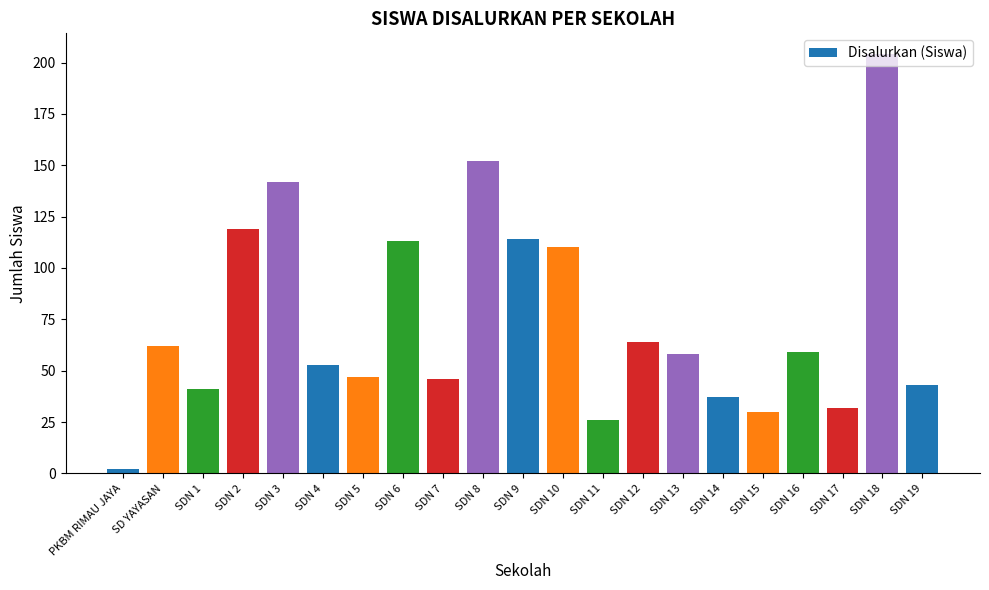

Which has a higher value, SDN 3 or SDN 15?

SDN 3